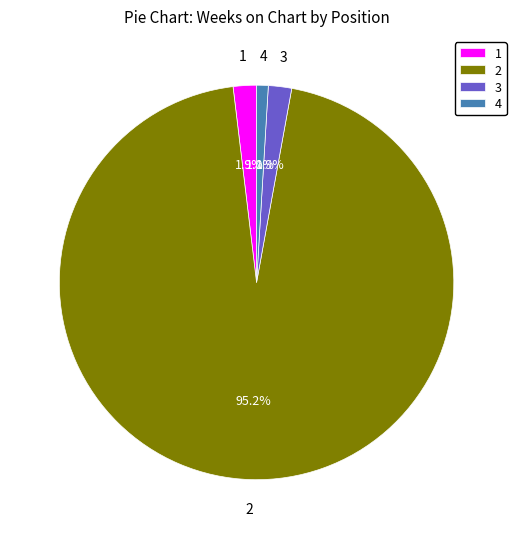

Which category accounts for the majority?

2